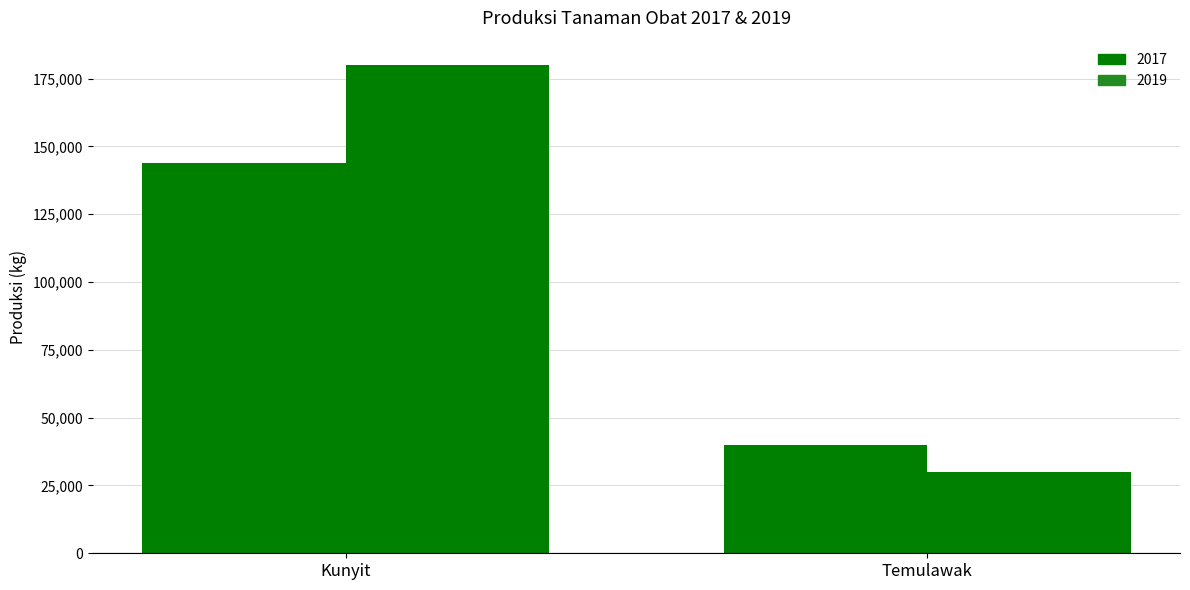

What is the greatest value displayed?

180000